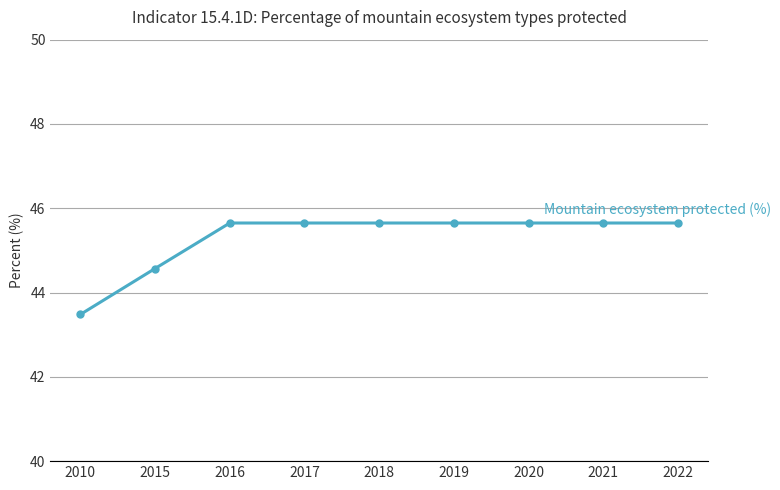

What is the minimum value shown in the chart?

43.5